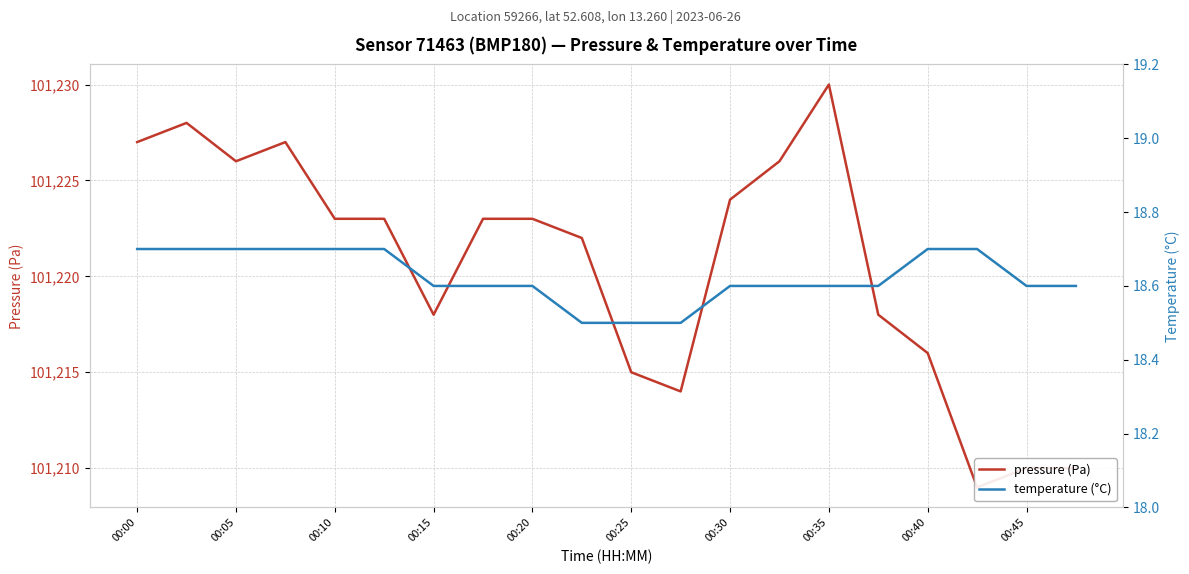

How many lines are shown in the chart?

2